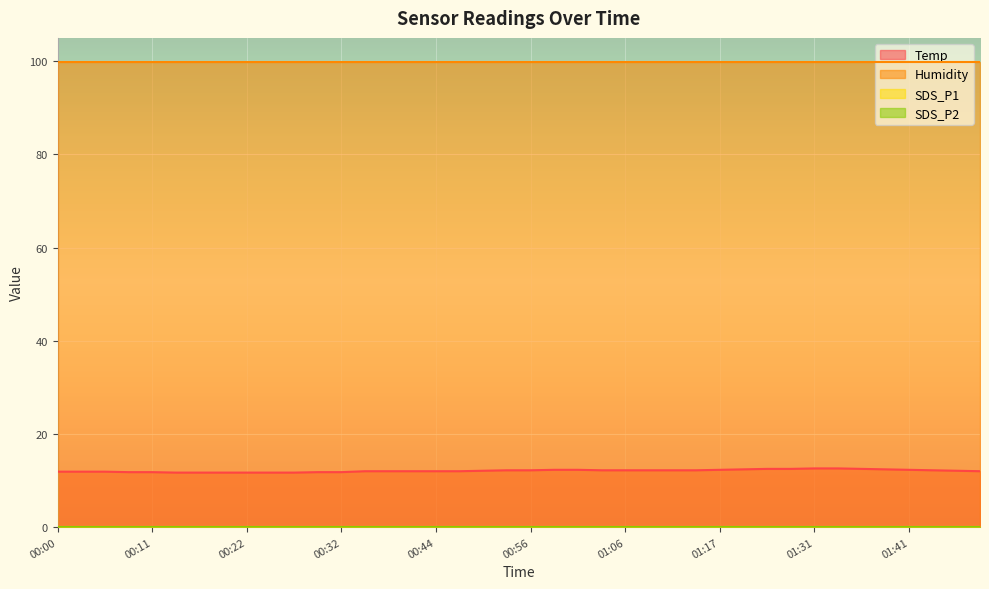

Reading left to right, transcribe all the data shown in this chart.

Temp: 11.9	11.9	11.9	11.8	11.8	11.7	11.7	11.7	11.7	11.7	11.7	11.8	11.8	12.0	12.0	12.0	12.0	12.0	12.1	12.2	12.2	12.3	12.3	12.2	12.2	12.2	12.2	12.2	12.3	12.4	12.5	12.5	12.6	12.6	12.5	12.4	12.3	12.2	12.1	12.0
Humidity: 99.9	99.9	99.9	99.9	99.9	99.9	99.9	99.9	99.9	99.9	99.9	99.9	99.9	99.9	99.9	99.9	99.9	99.9	99.9	99.9	99.9	99.9	99.9	99.9	99.9	99.9	99.9	99.9	99.9	99.9	99.9	99.9	99.9	99.9	99.9	99.9	99.9	99.9	99.9	99.9
SDS_P1: 0.0	0.0	0.0	0.0	0.0	0.0	0.0	0.0	0.0	0.0	0.0	0.0	0.0	0.0	0.0	0.0	0.0	0.0	0.0	0.0	0.0	0.0	0.0	0.0	0.0	0.0	0.0	0.0	0.0	0.0	0.0	0.0	0.0	0.0	0.0	0.0	0.0	0.0	0.0	0.0
SDS_P2: 0.0	0.0	0.0	0.0	0.0	0.0	0.0	0.0	0.0	0.0	0.0	0.0	0.0	0.0	0.0	0.0	0.0	0.0	0.0	0.0	0.0	0.0	0.0	0.0	0.0	0.0	0.0	0.0	0.0	0.0	0.0	0.0	0.0	0.0	0.0	0.0	0.0	0.0	0.0	0.0